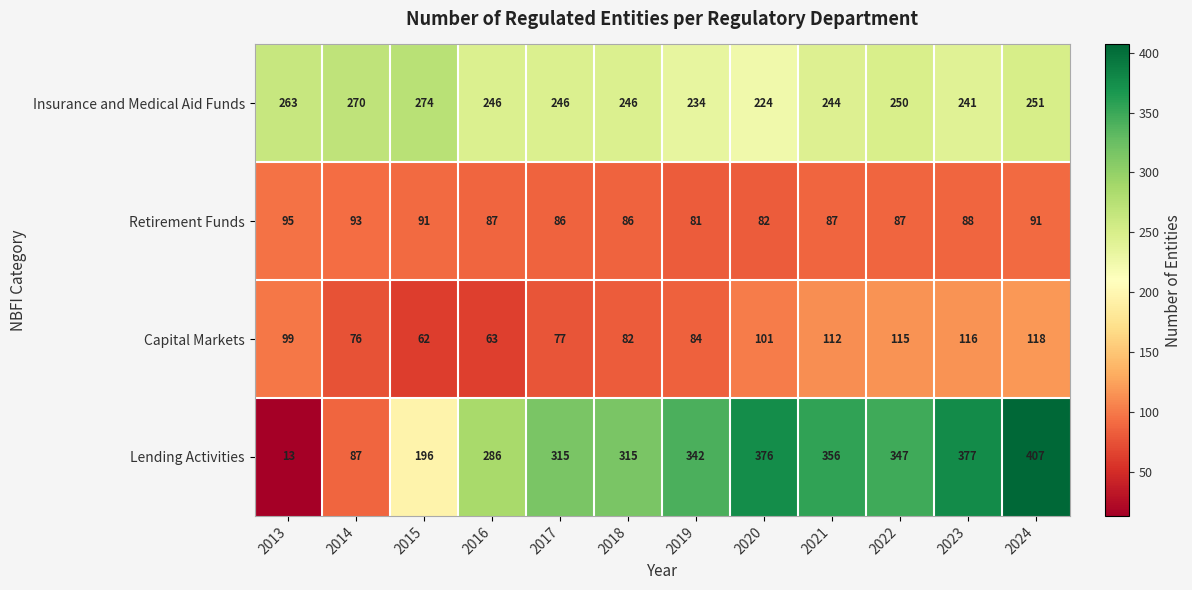

At 2023, list the series in order from largest to smallest.

Lending Activities, Insurance and Medical Aid Funds, Capital Markets, Retirement Funds